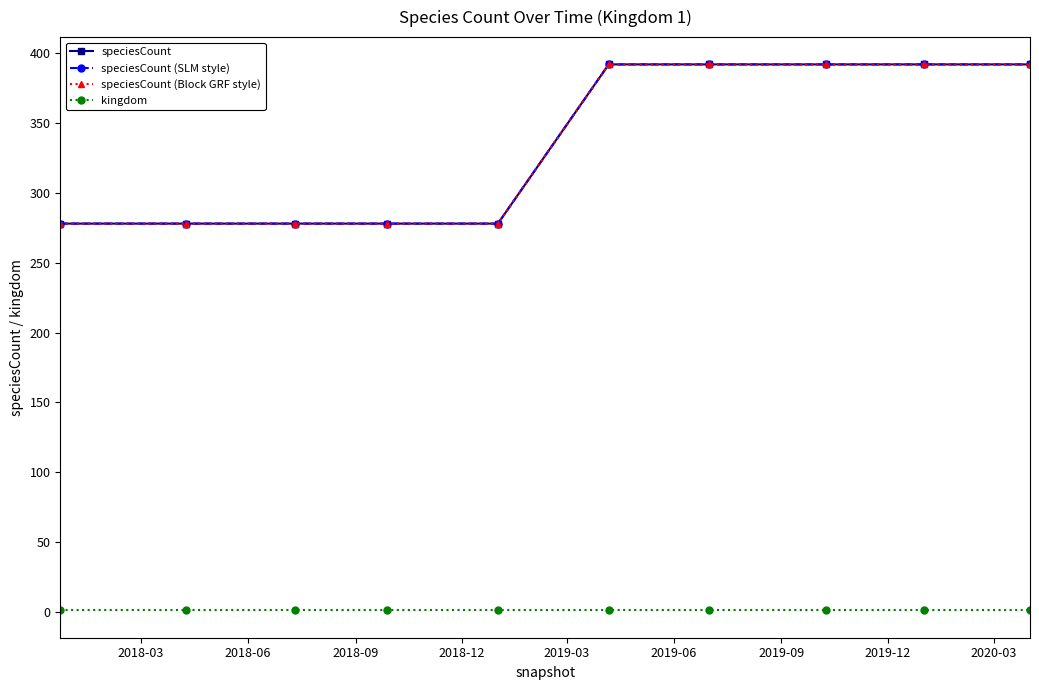

Which series has the widest spread of values?

speciesCount